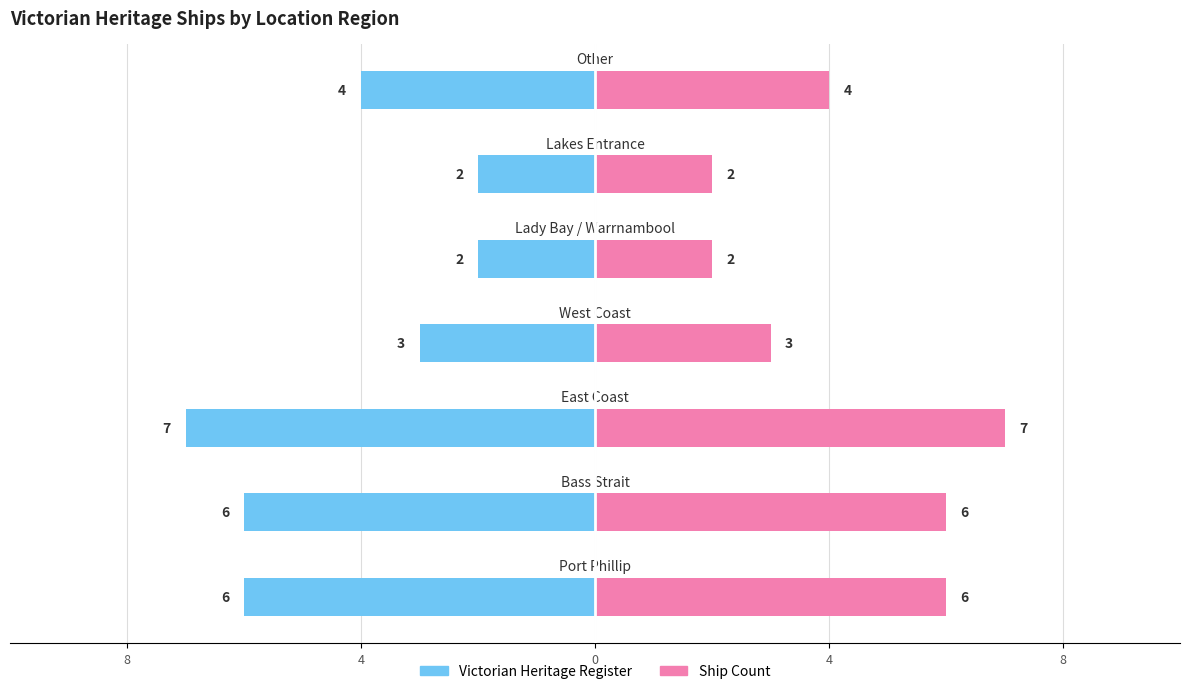

How many bars are there in total?

14